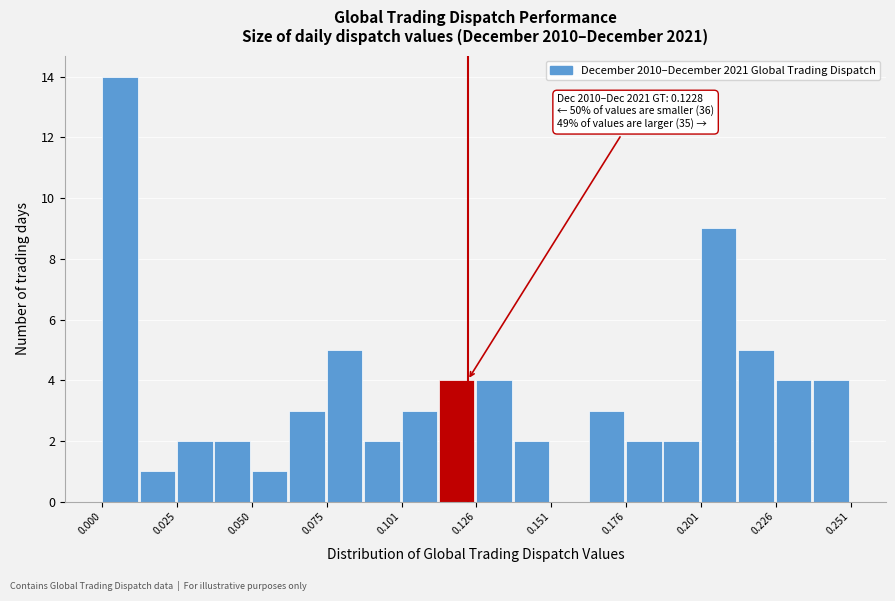

Read against the x-axis, roughly where is the centre of the tallest bar?

0.005